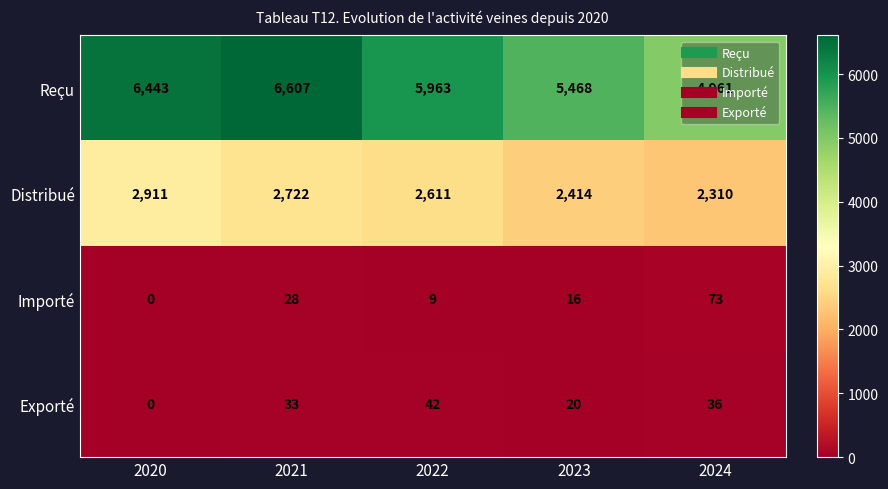

What is the difference between the maximum and minimum values in the Reçu series?

1646